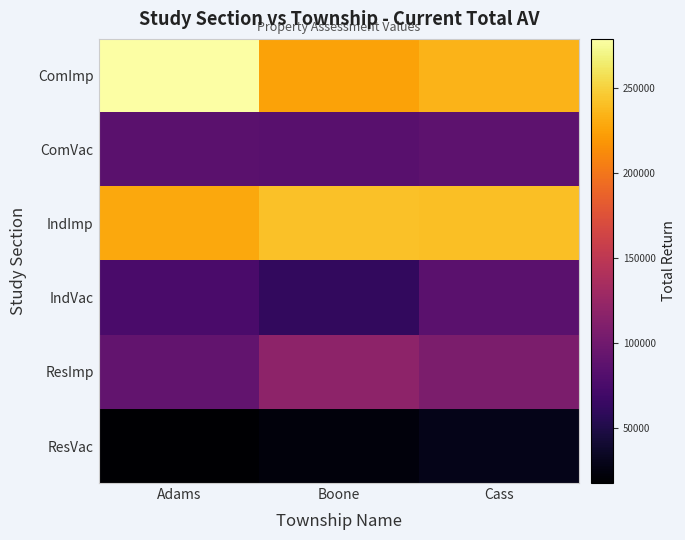

List the series in order of their peak value, highest first.

ComImp, IndImp, ResImp, ComVac, IndVac, ResVac